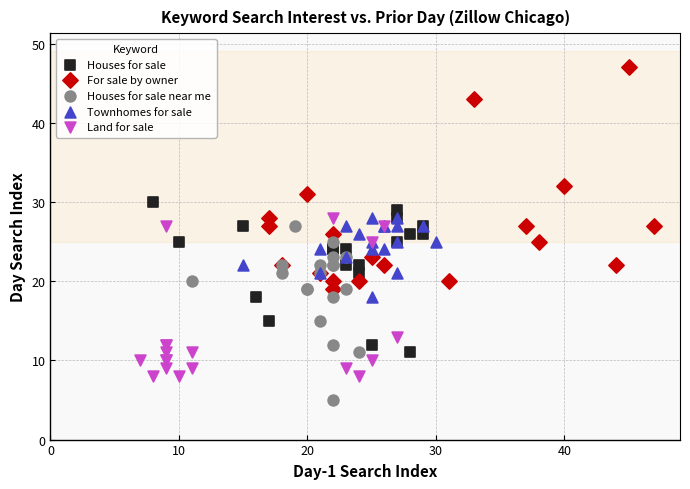

Which series has the largest Y range (max minus min)?

For sale by owner